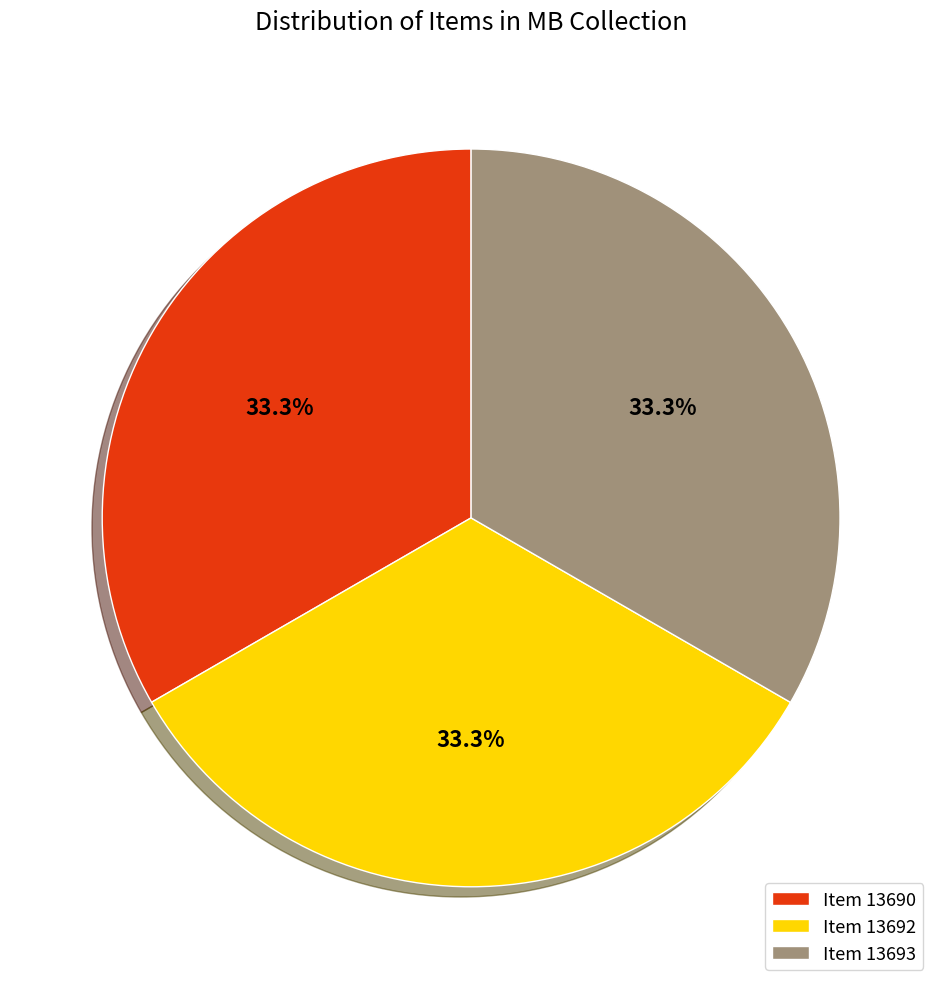

What percentage do Item 13690 and Item 13692 together represent?

66.7%